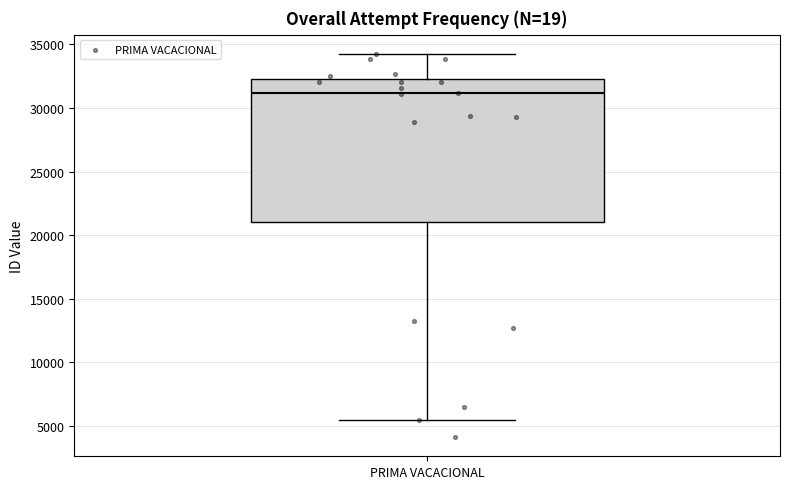

Transcribe this box plot: give where the median line is, the range the box spans, and where the two whiskers end, as read against the y-axis. The values are not printed on the chart, so give them approximately, as read against the axis.

median 31000, box 21000 to 32500, whiskers 5500 to 34500